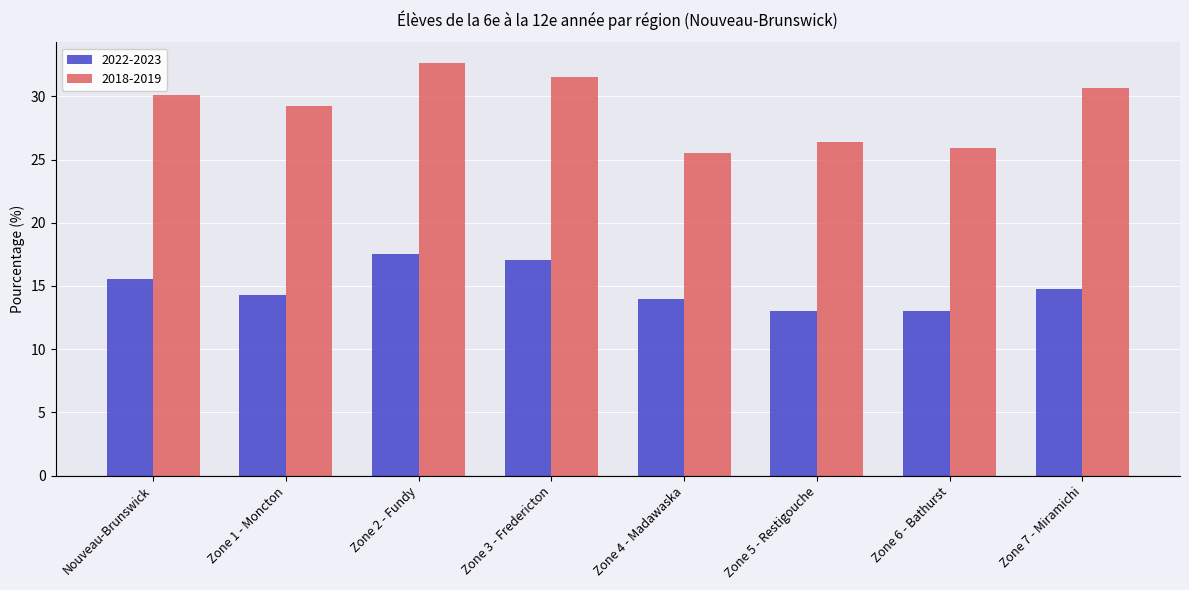

Which series has the largest total across all categories?

2018-2019